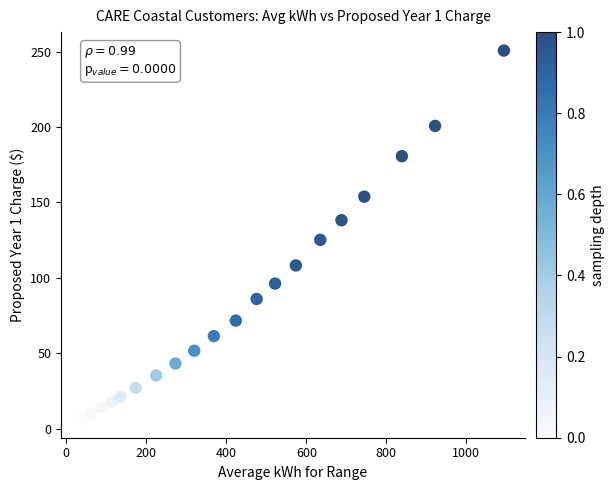

What Y value in the scatter plot is closest to 128?

125.2